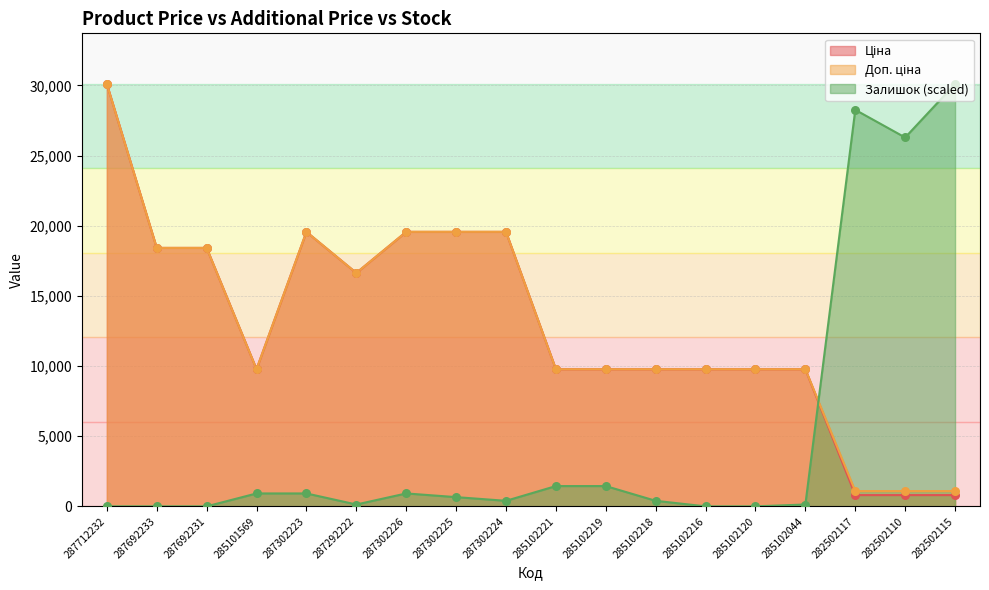

Which series reaches the maximum Y coordinate?

Ціна